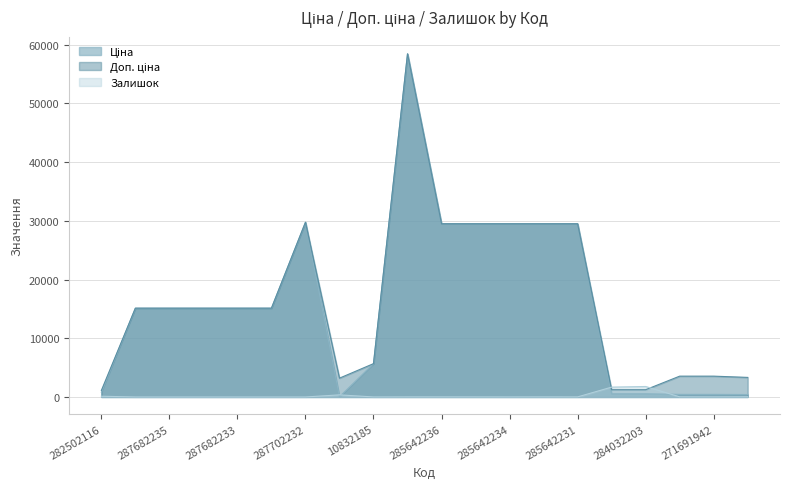

At which label does Ціна first exceed 15120?

287702232